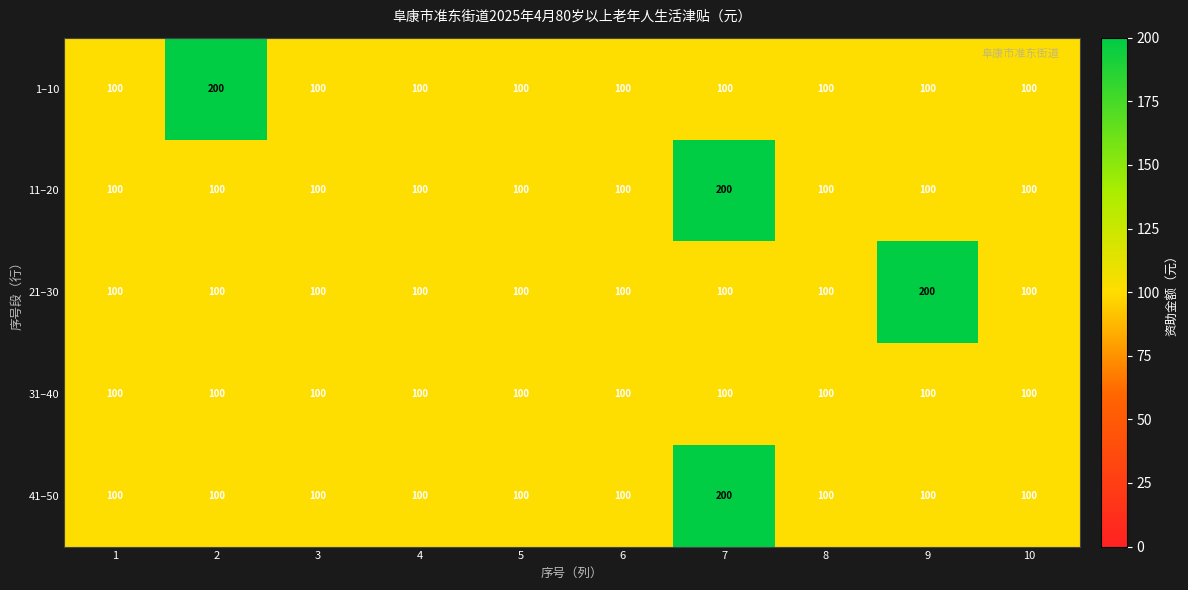

At how many categories does at least one series exceed 176?

3